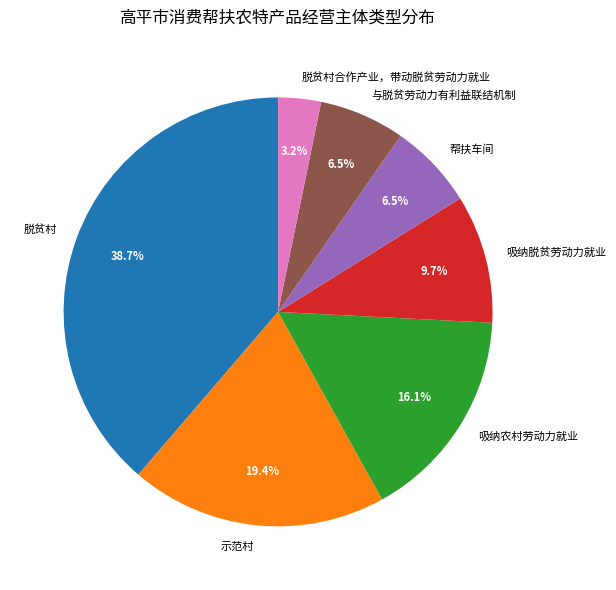

What is the ratio of the value at 吸纳脱贫劳动力就业 to the value at 示范村?

0.5